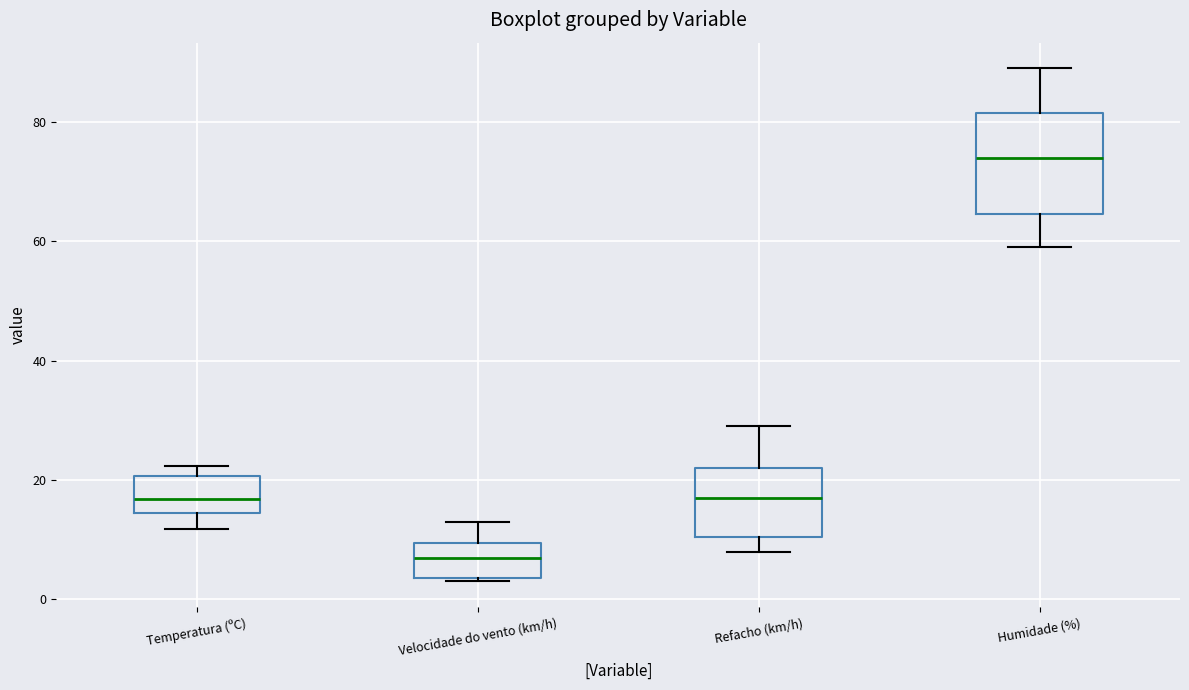

Reading left to right, transcribe this box plot: for each box, give where its median line is, the range the box spans, and where its two whiskers end, as read against the y-axis. The values are not printed on the chart, so give them approximately, as read against the axis.

Temperatura (ºC): median 16, box 14 to 20, whiskers 12 to 22
Velocidade do vento (km/h): median 8, box 4 to 10, whiskers 4 to 14
Refacho (km/h): median 18, box 10 to 22, whiskers 8 to 30
Humidade (%): median 74, box 64 to 82, whiskers 60 to 90